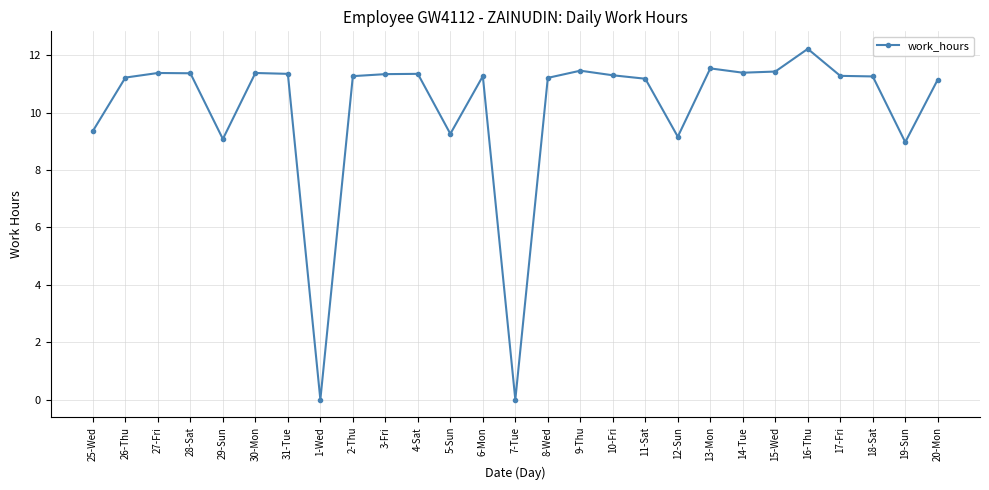

The value at 7-Tue is 7.7. True or false?

False